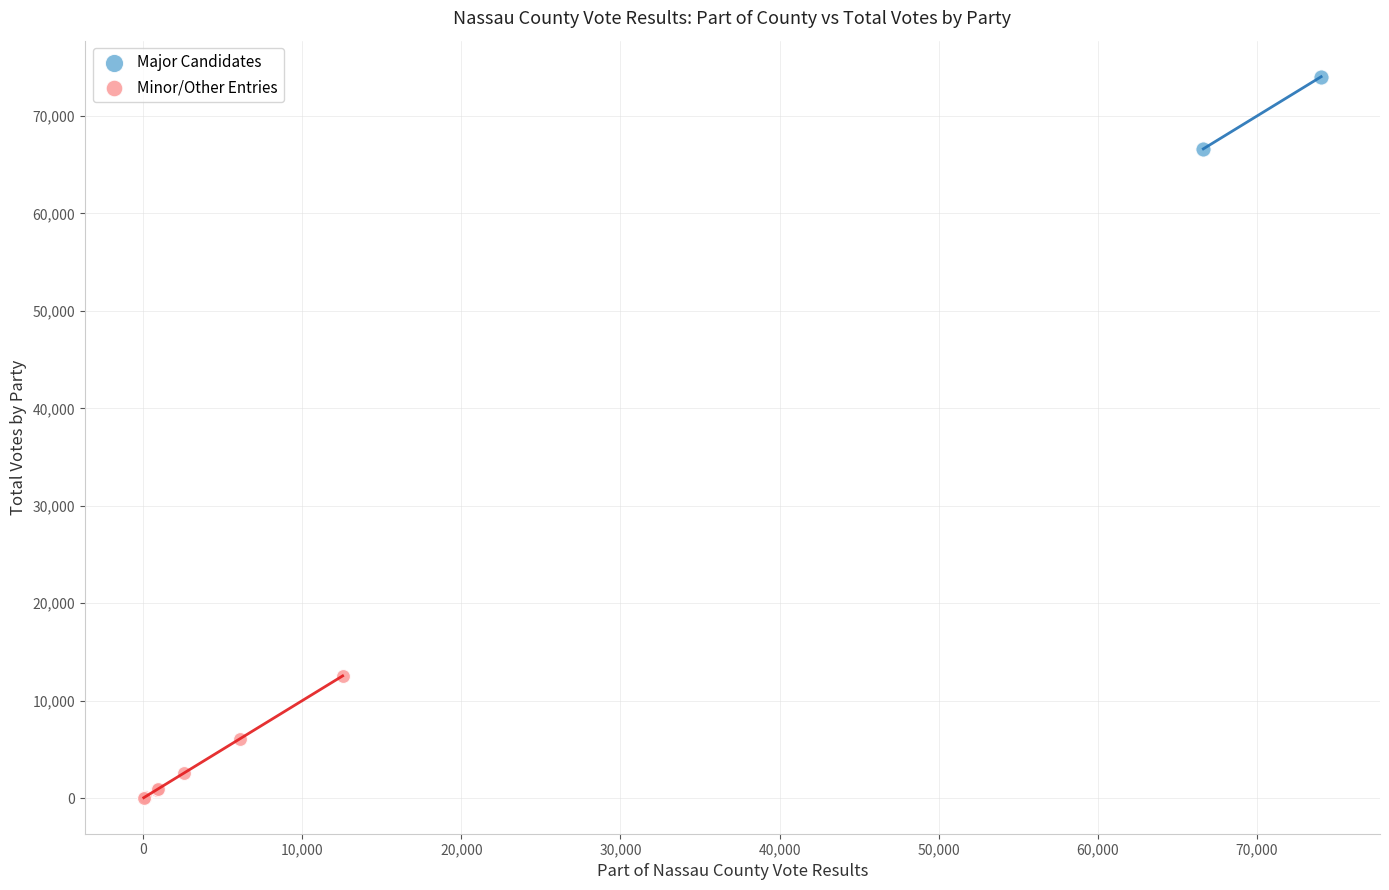

What are all the series names shown in the legend?

Major Candidates, Minor/Other Entries